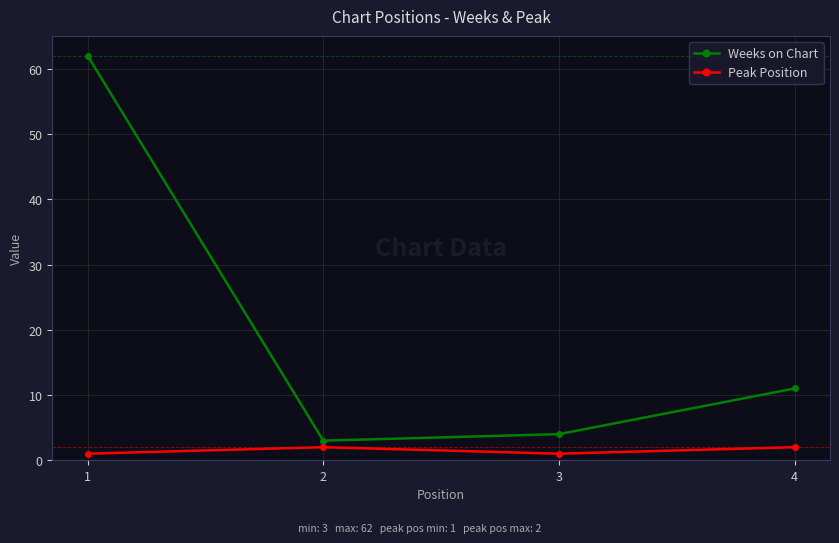

Is it true that Weeks on Chart equals 11 at 4?

True